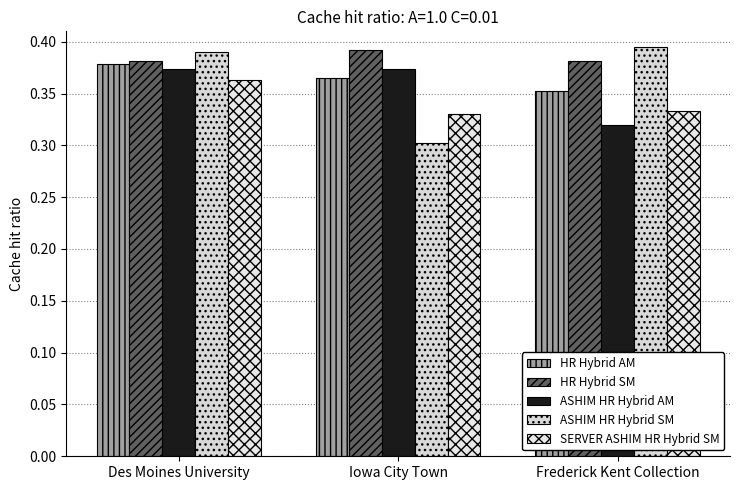

The HR Hybrid SM series shows 0.2 at Iowa City Town. True or false?

False